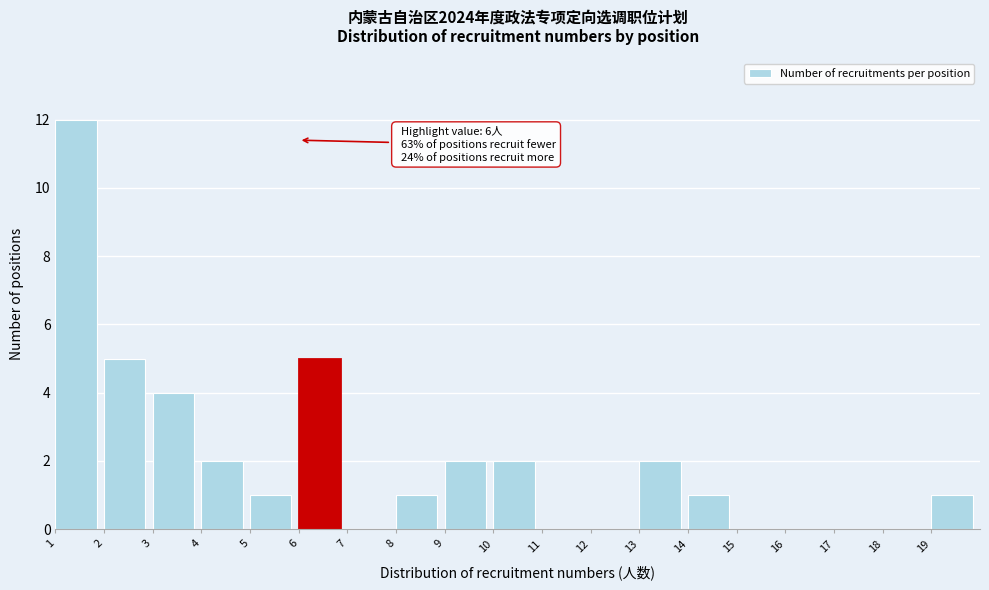

Over which range of the x-axis is the bar tallest?

1 to 2